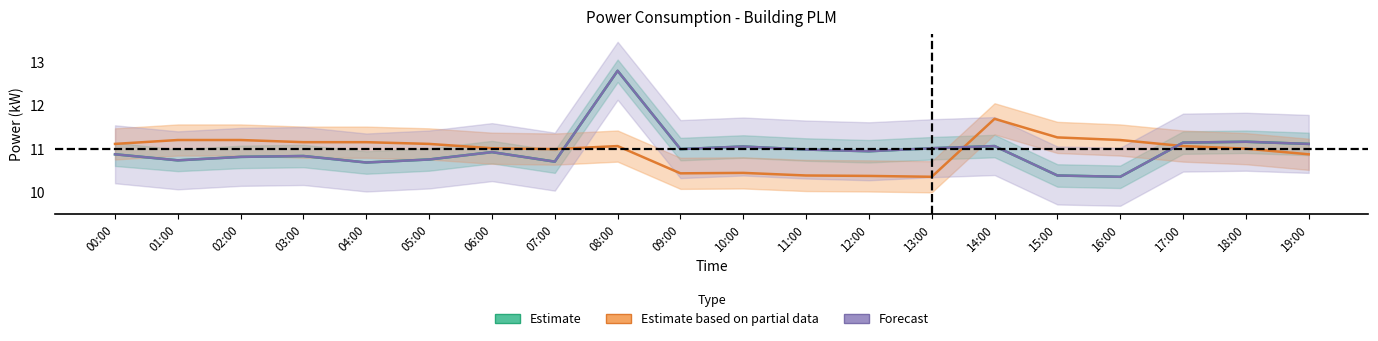

What is the greatest value displayed?

12.8